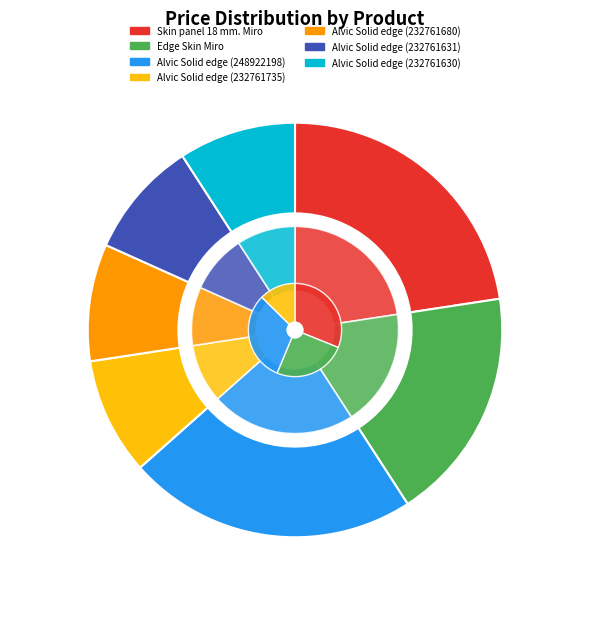

How much of the chart is everything except Skin panel 18 mm. Miro?

77.4%